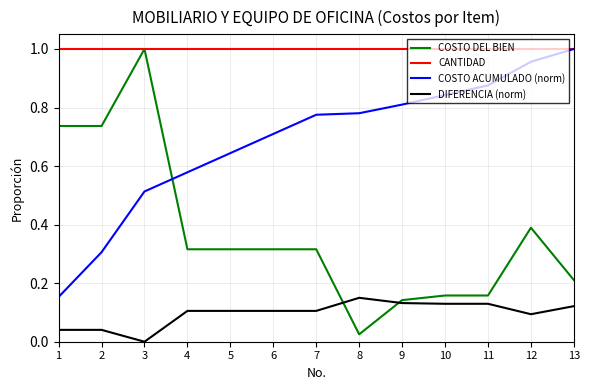

List the series in order of their overall mean, highest first.

CANTIDAD, COSTO ACUMULADO (norm), COSTO DEL BIEN, DIFERENCIA (norm)